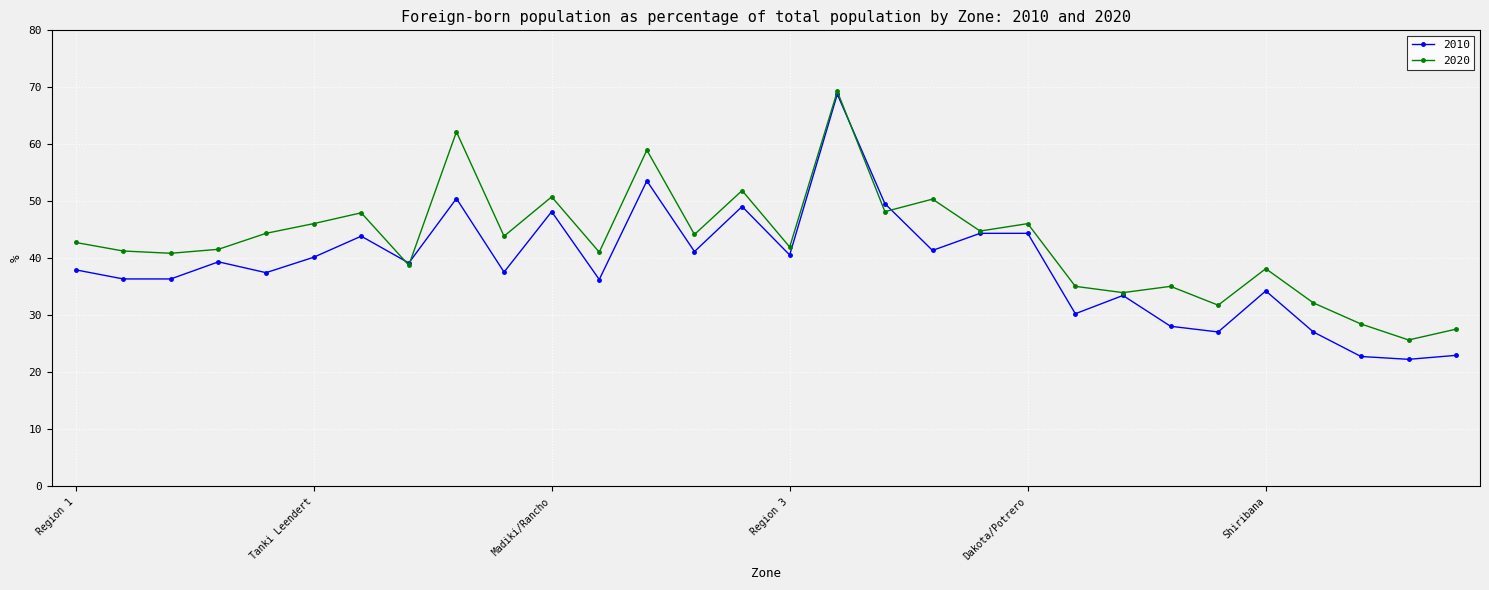

What is the sum of all 2020 values?

1286.0